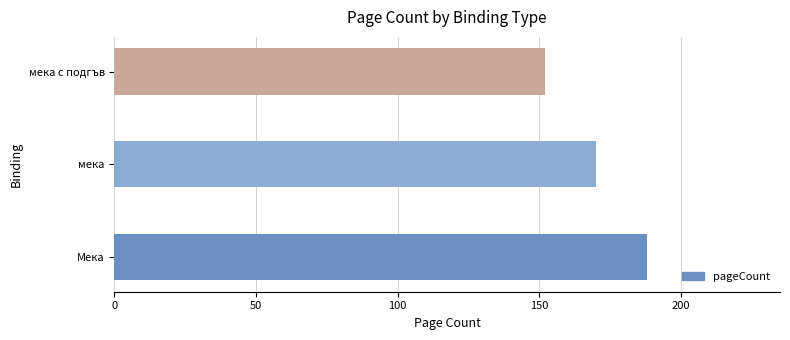

What is the change in value from Мека to мека?

-18